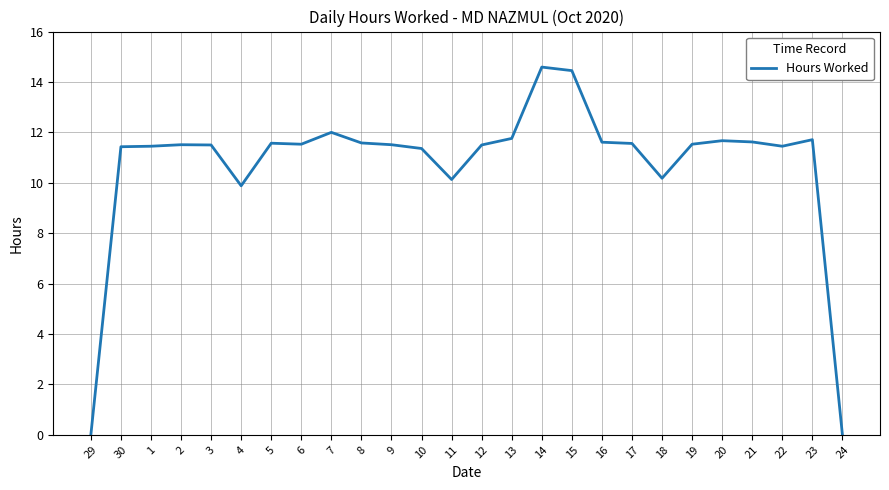

Is it true that the value at 3 is 11.5?

True